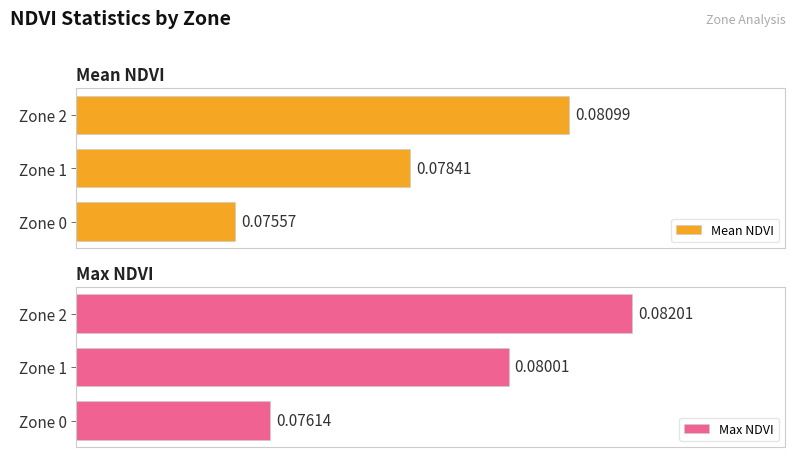

List the labels in order of Max NDVI value, largest first.

Zone 2, Zone 1, Zone 0